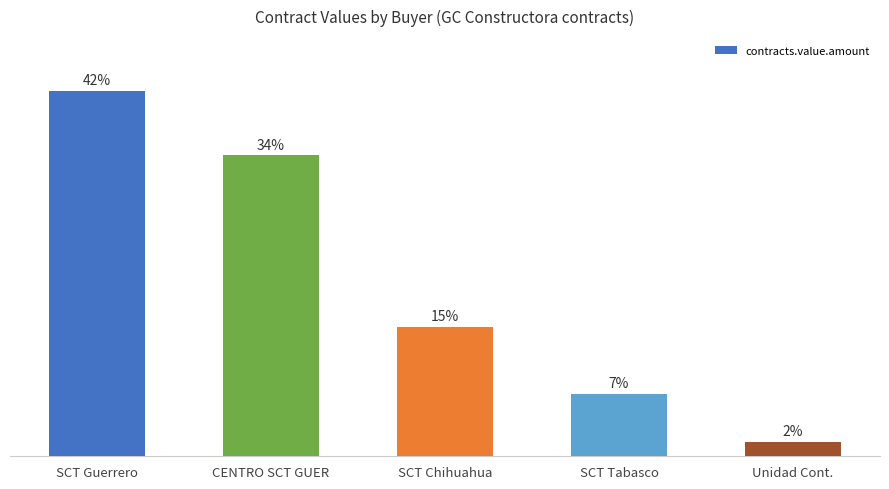

Reading left to right, transcribe all the data shown in this chart.

66955981.7	55128771.0	23756547.2	11474935.9	2655274.6